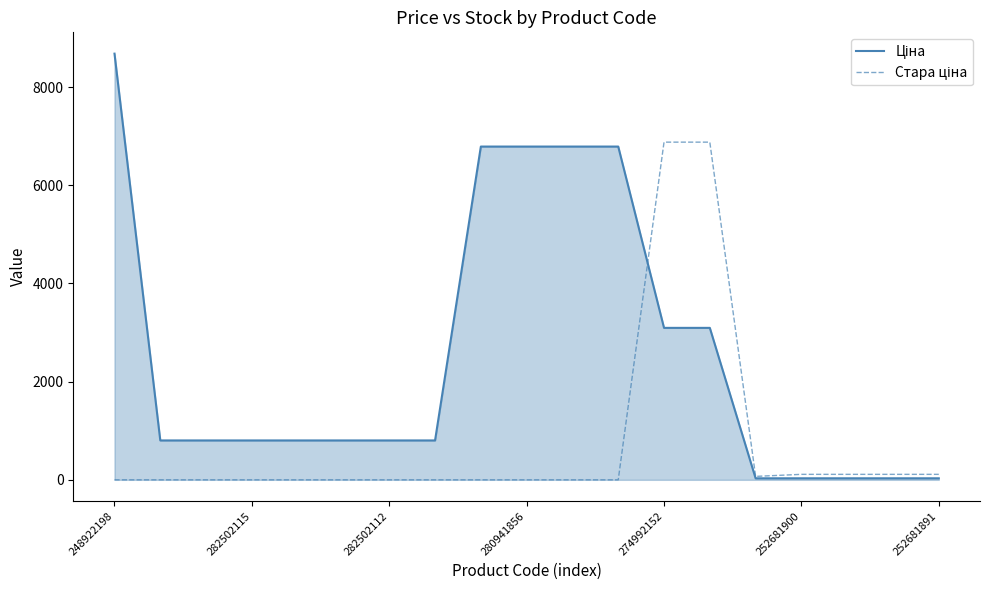

What is the maximum value shown in the chart?

8679.5